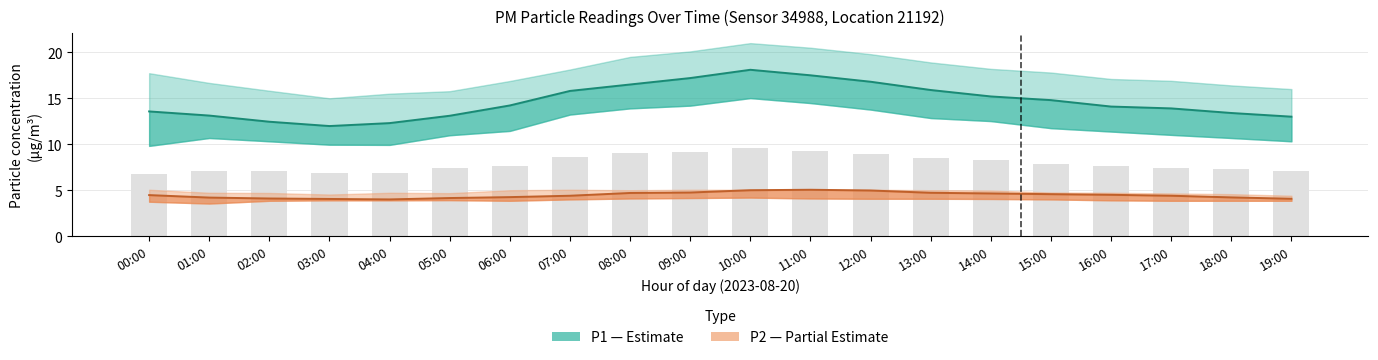

Which has a higher value, 03:00 or 00:00?

00:00